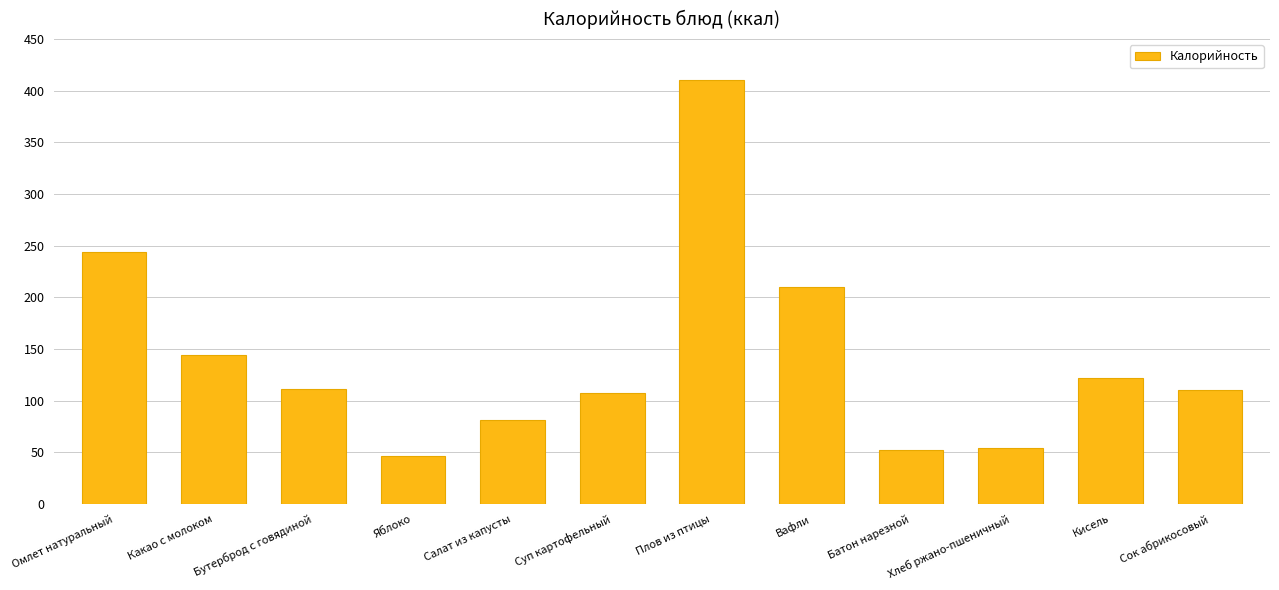

At which label is the value closest to 228?

Омлет натуральный